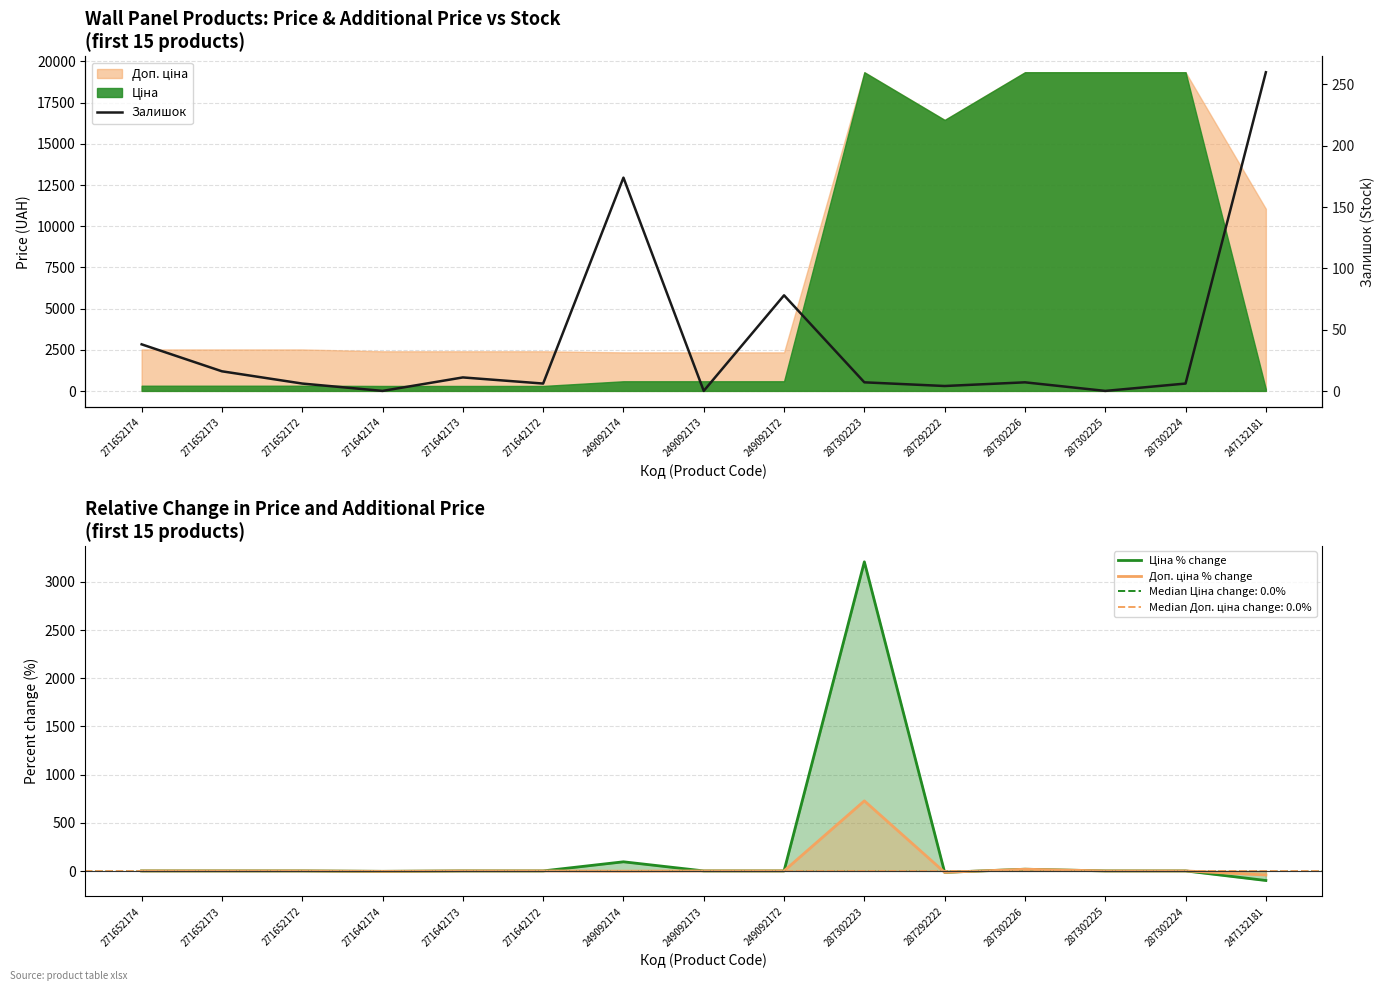

Reading left to right, transcribe all the data shown in this chart.

Ціна % change: 271652174=0.0	271652173=0.0	271652172=0.0	271642174=-4.5	271642173=0.0	271642172=0.0	249092174=94.6	249092173=0.0	249092172=0.0	287302223=3207.0	287292222=-15.0	287302226=17.6	287302225=0.0	287302224=0.0	247132181=-99.4
Доп. ціна % change: 271652174=0.0	271652173=0.0	271652172=0.0	271642174=-4.5	271642173=0.0	271642172=0.0	249092174=-2.7	249092173=0.0	249092172=0.0	287302223=726.7	287292222=-15.0	287302226=17.6	287302225=0.0	287302224=0.0	247132181=-42.8
Залишок: 271652174=38.0	271652173=16.0	271652172=6.0	271642174=0.0	271642173=11.0	271642172=6.0	249092174=174.0	249092173=0.0	249092172=78.0	287302223=7.0	287292222=4.0	287302226=7.0	287302225=0.0	287302224=6.0	247132181=260.0